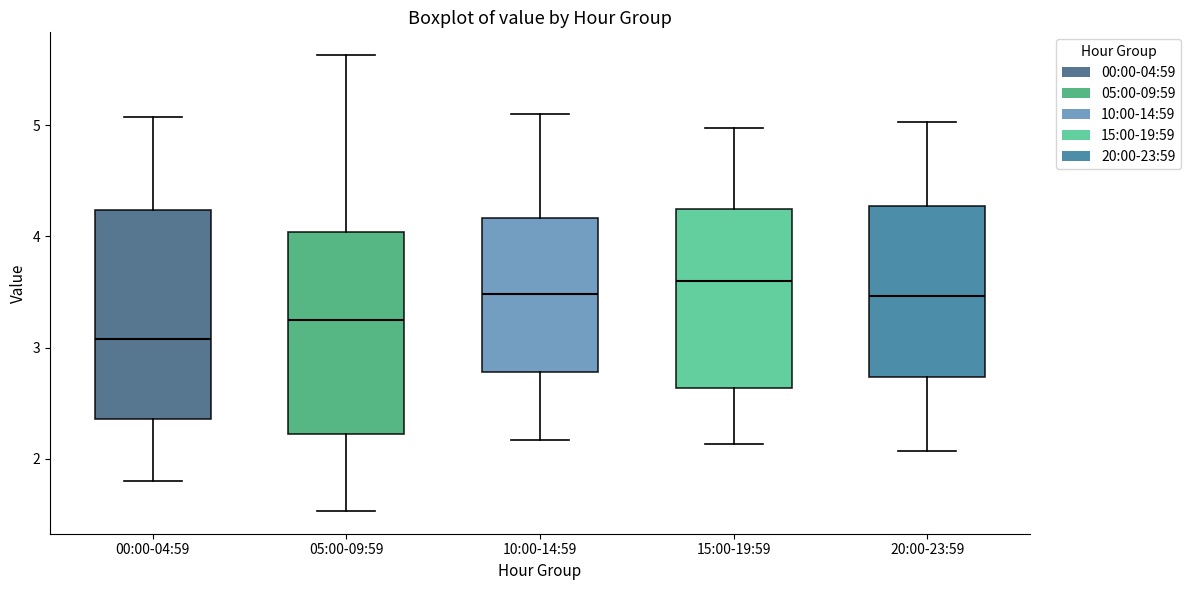

Which box's median line is the highest?

15:00-19:59